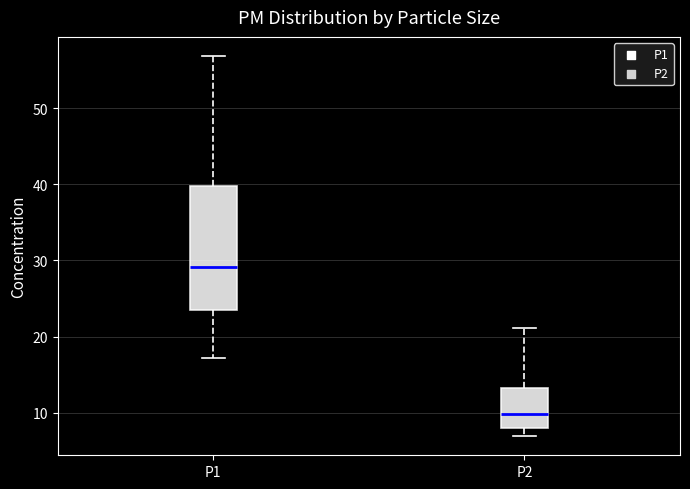

Which box's median line is the lowest?

P2